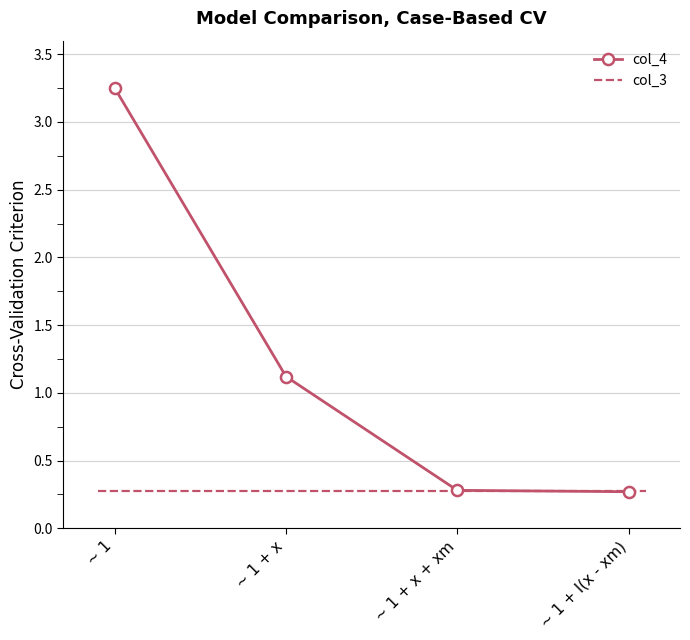

What position from the left is ~ 1 + x?

2